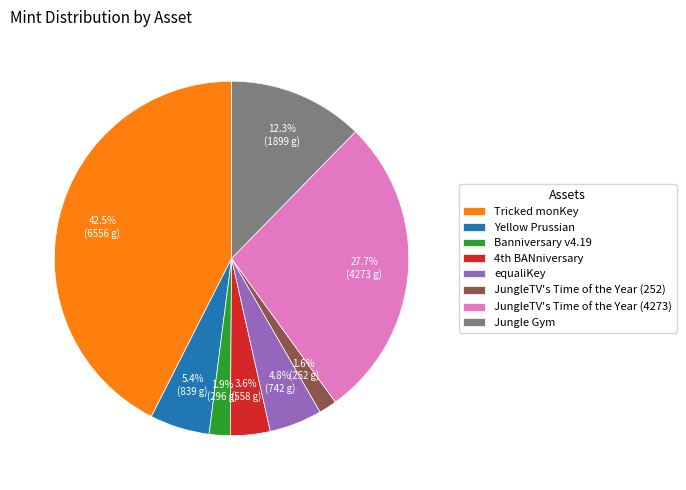

Is there any slice that represents more than half of the pie?

No